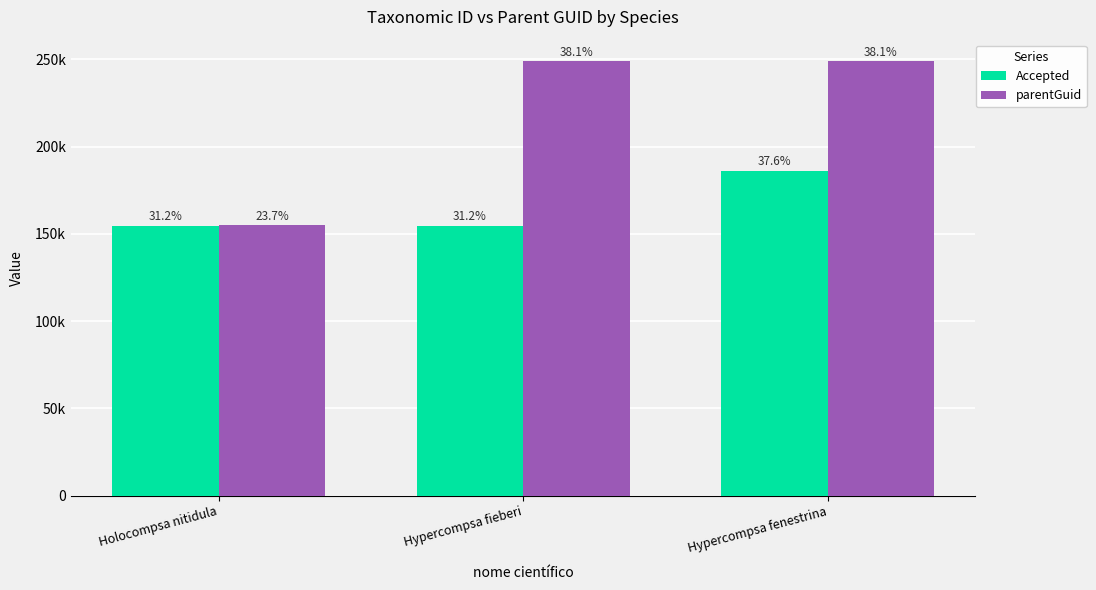

What is the difference between the Accepted values at Hypercompsa fenestrina and Holocompsa nitidula?

31625